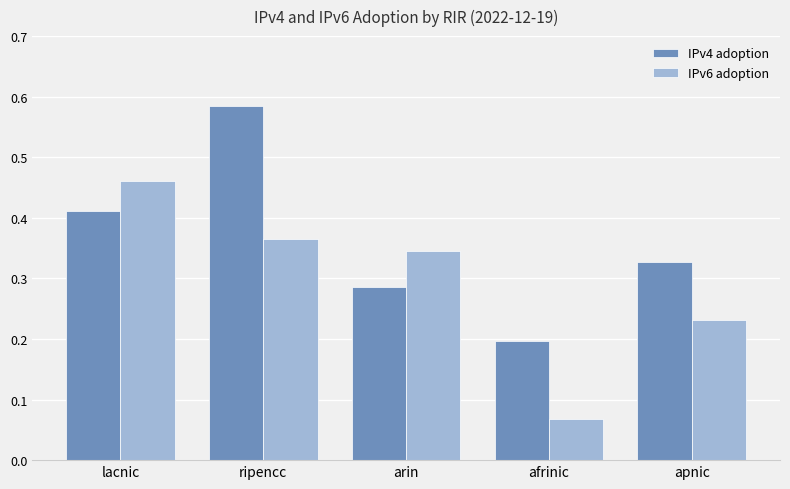

The IPv6 adoption series shows 0.1 at apnic. True or false?

False